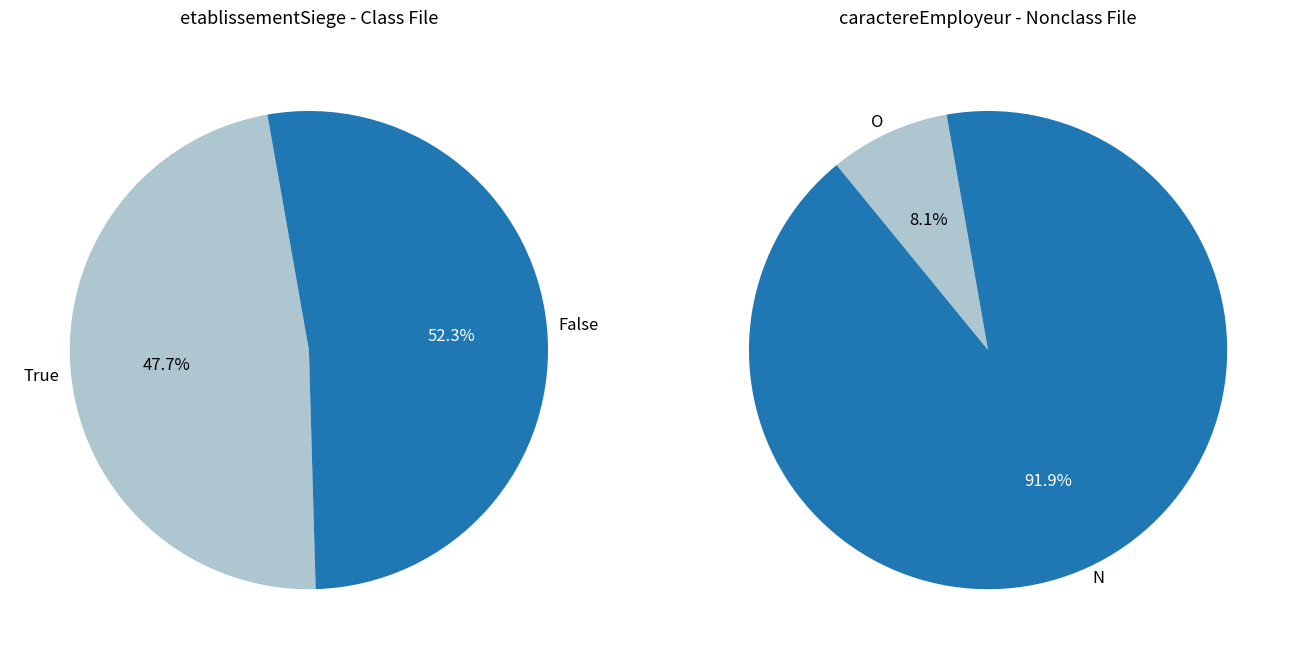

Approximately how many times larger is the value at True compared to False?

0.9